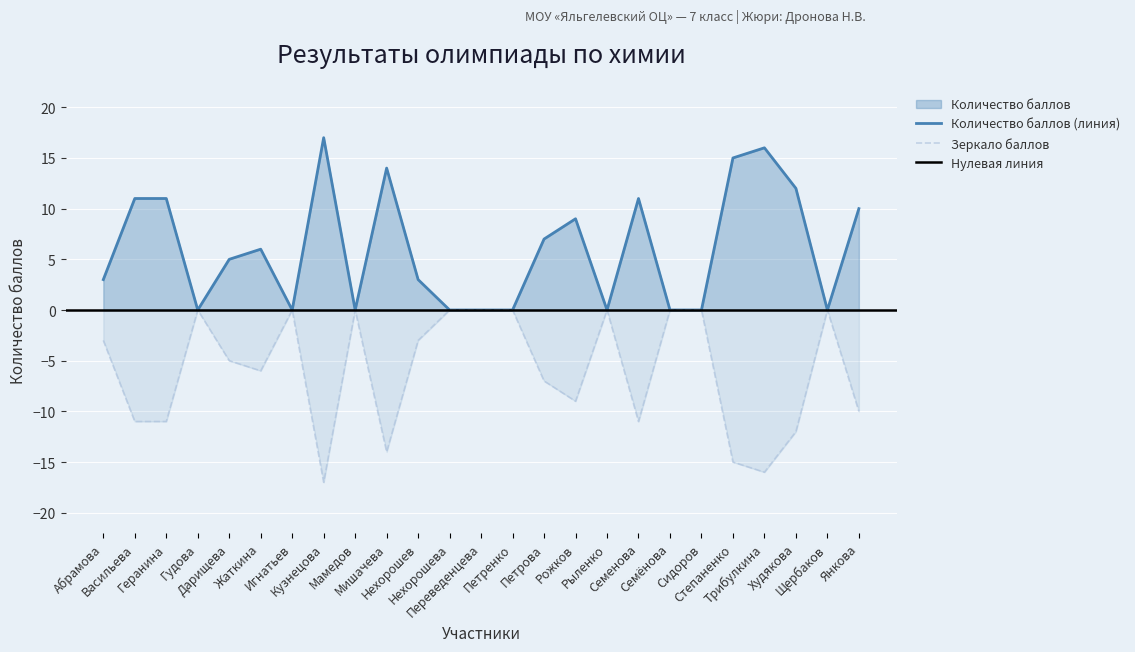

Reading left to right, what are all the values shown in this chart?

Абрамова=3	Васильева=11	Геранина=11	Гудова=0	Дарищева=5	Жаткина=6	Игнатьев=0	Кузнецова=17	Мамедов=0	Мишачева=14	Нехорошев=3	Нехорошева=0	Переведенцева=0	Петренко=0	Петрова=7	Рожков=9	Рыленко=0	Семенова=11	Семёнова=0	Сидоров=0	Степаненко=15	Трибулкина=16	Худякова=12	Щербаков=0	Янкова=10